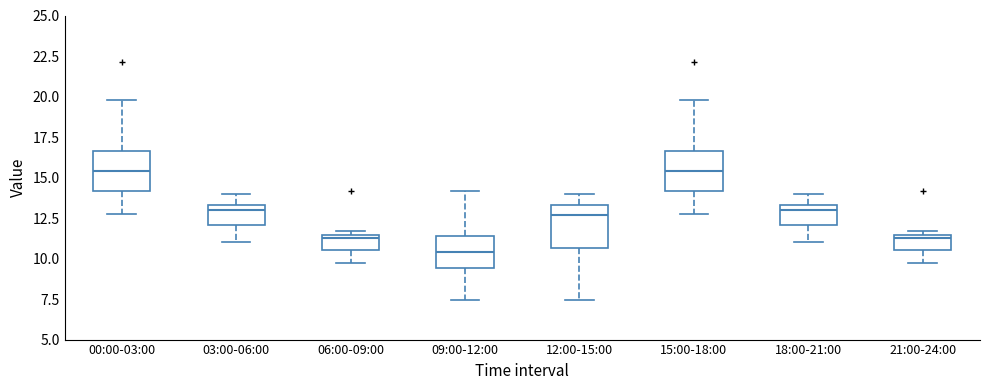

Reading left to right, read every box against the y-axis: the position of its median line, the range the box covers, and the ends of its whiskers. The values are not printed on the chart, so give them approximately, as read against the axis.

00:00-03:00: median 15.5, box 14.0 to 16.5, whiskers 12.5 to 20.0
03:00-06:00: median 13.0, box 12.0 to 13.5, whiskers 11.0 to 14.0
06:00-09:00: median 11.5 (just below the box's upper edge), box 10.5 to 11.5, whiskers 9.5 to 11.5 (just above the box's upper edge)
09:00-12:00: median 10.5, box 9.5 to 11.5, whiskers 7.5 to 14.0
12:00-15:00: median 12.5, box 10.5 to 13.5, whiskers 7.5 to 14.0
15:00-18:00: median 15.5, box 14.0 to 16.5, whiskers 12.5 to 20.0
18:00-21:00: median 13.0, box 12.0 to 13.5, whiskers 11.0 to 14.0
21:00-24:00: median 11.5 (just below the box's upper edge), box 10.5 to 11.5, whiskers 9.5 to 11.5 (just above the box's upper edge)